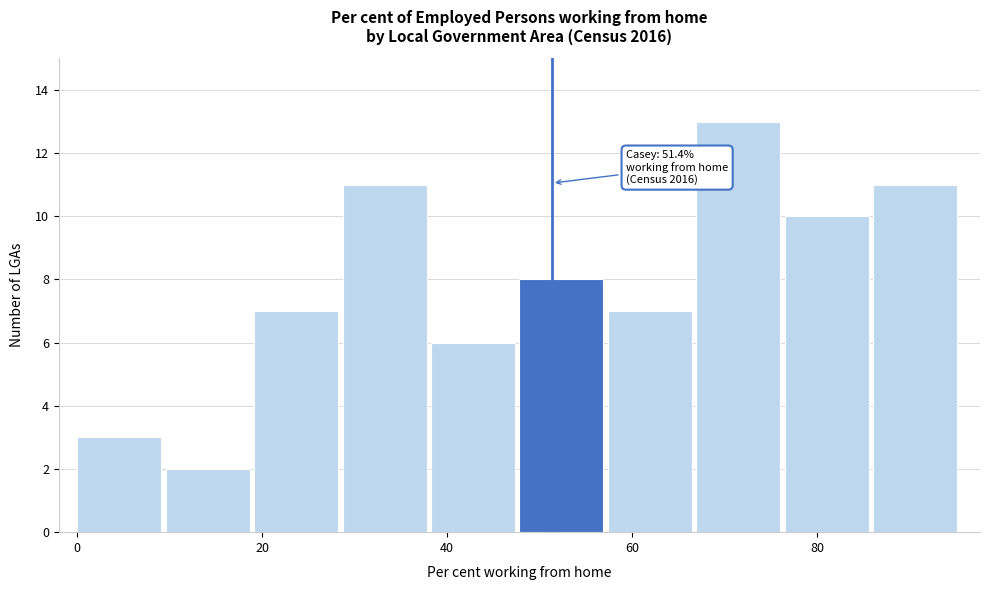

Over which range of the x-axis is the bar tallest?

66 to 76